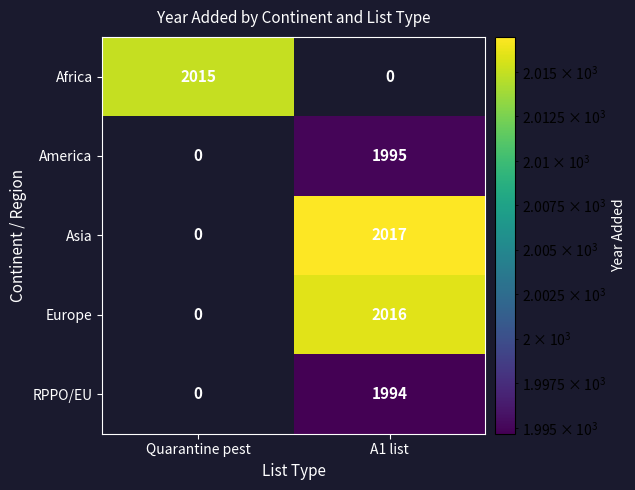

What is the total value across all series at Quarantine pest?

2015